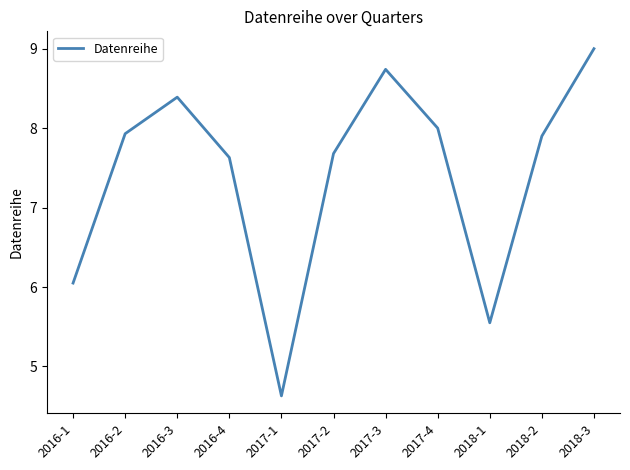

What is the change in value from 2016-2 to 2017-3?

+0.8